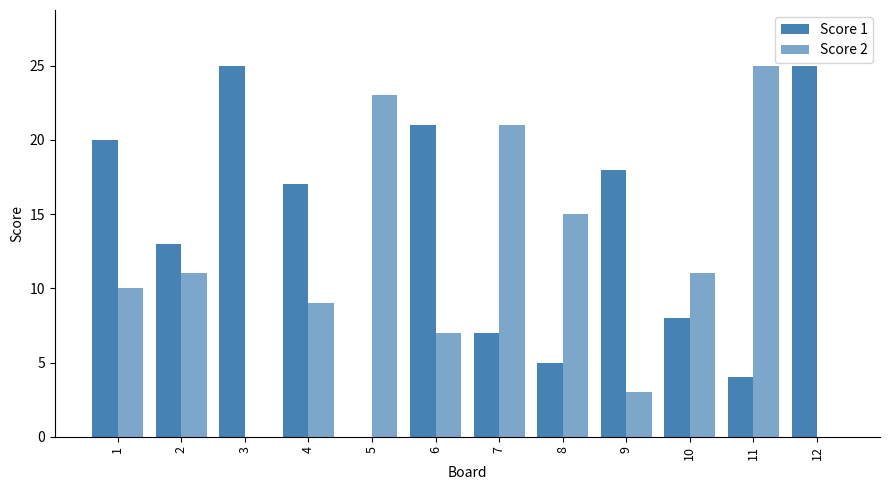

Count the number of data series in this chart.

2